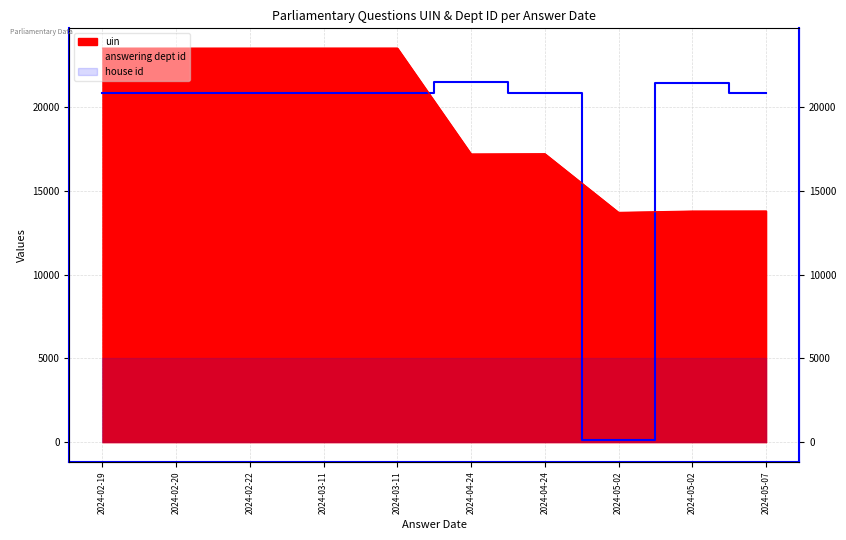

True or false: uin and answering dept id intersect in this chart.

True